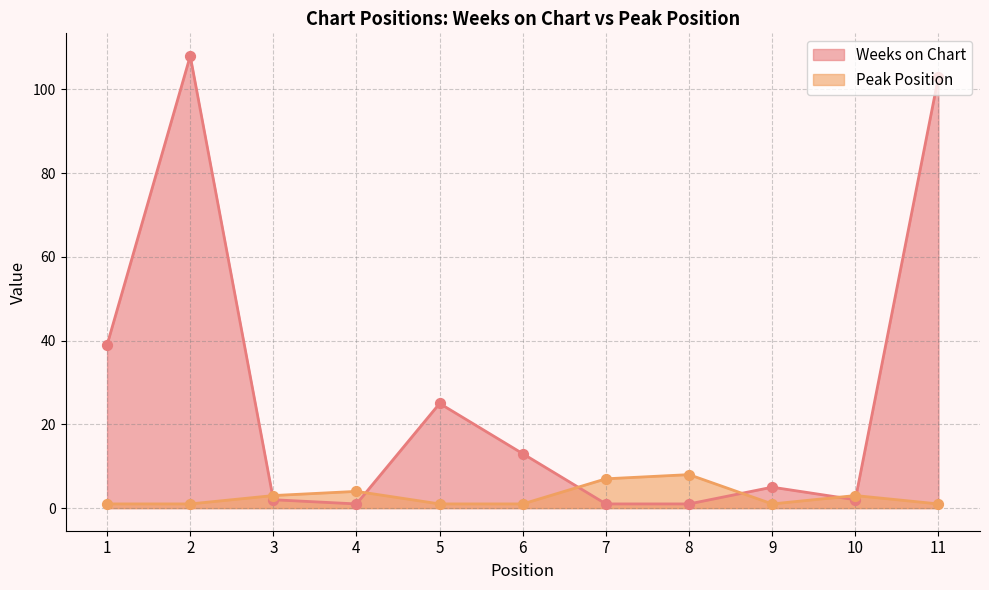

At how many categories does at least one series exceed 29?

3